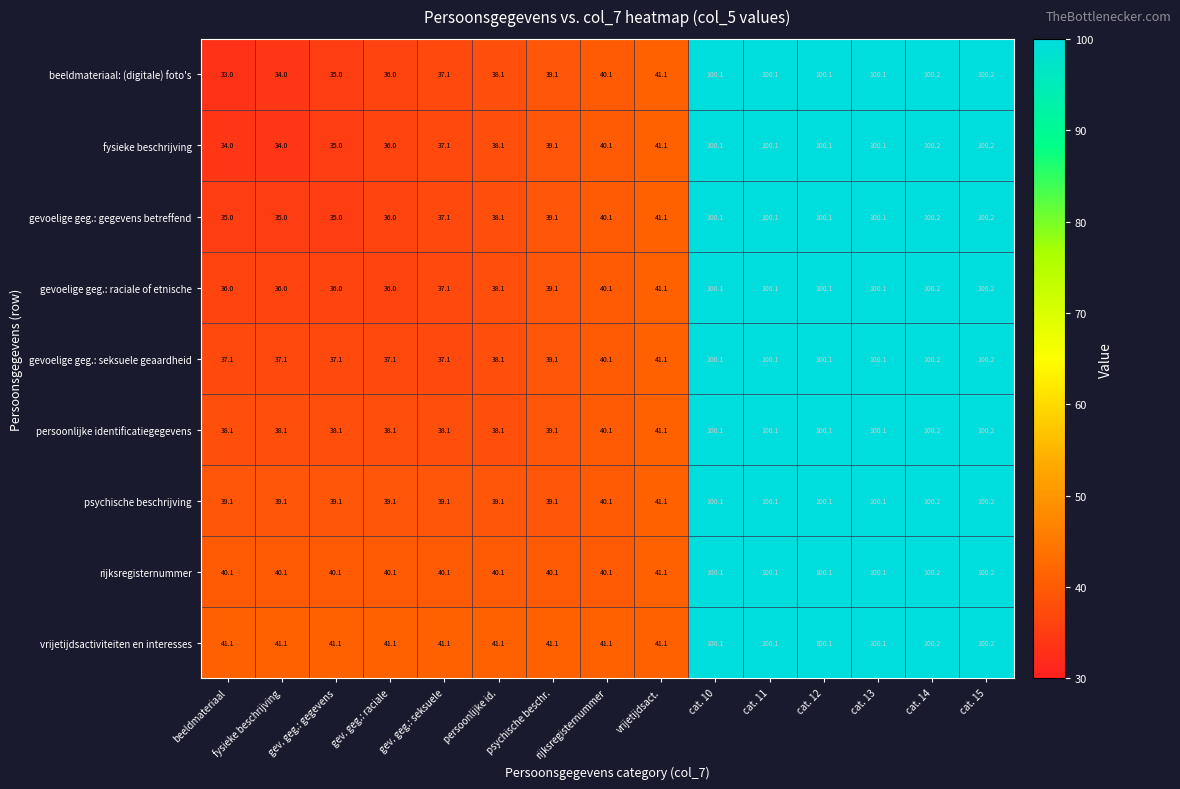

The value of gevoelige geg.: seksuele geaardheid at cat. 14 is 100.2. True or false?

True